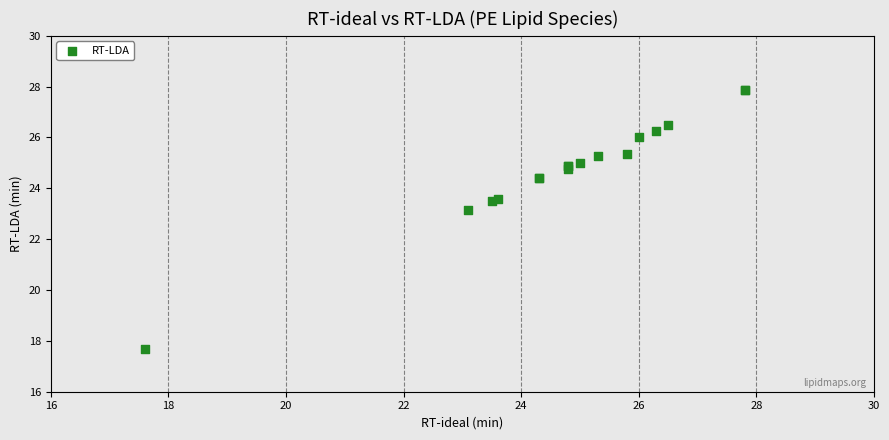

What Y value in the scatter plot is closest to 22?

23.1